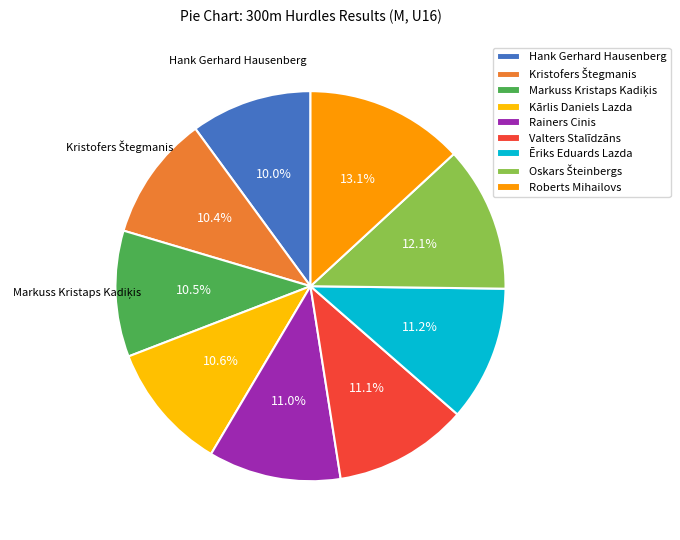

Count the number of slices in the pie.

9